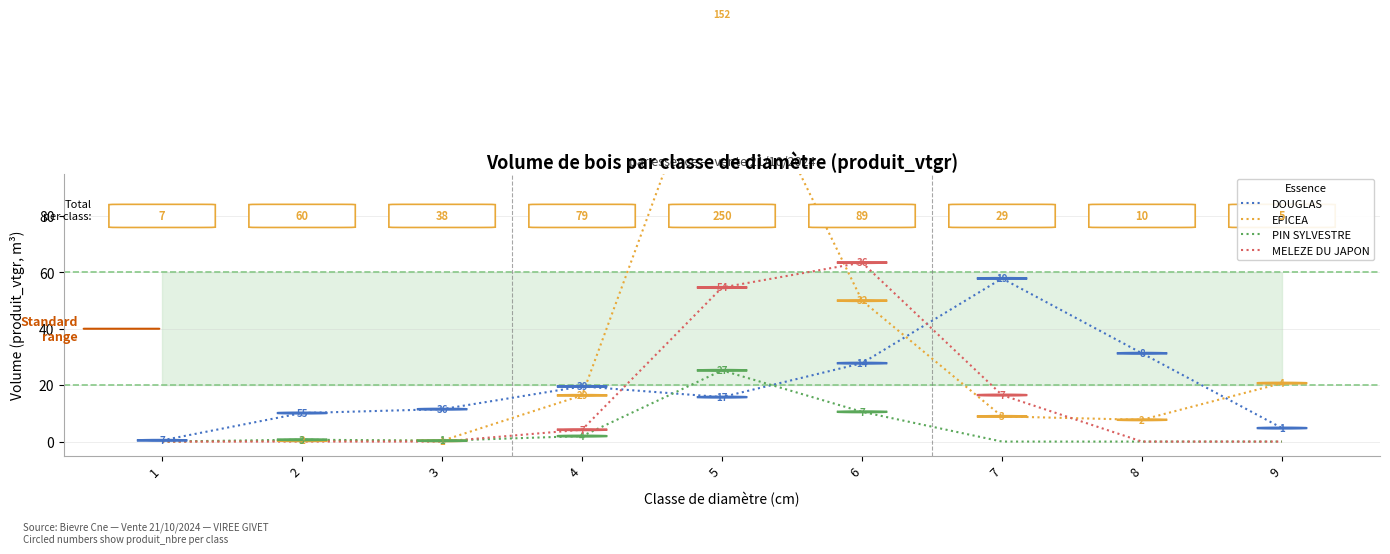

What is the value of the EPICEA point at the 4th from the left?

16.4